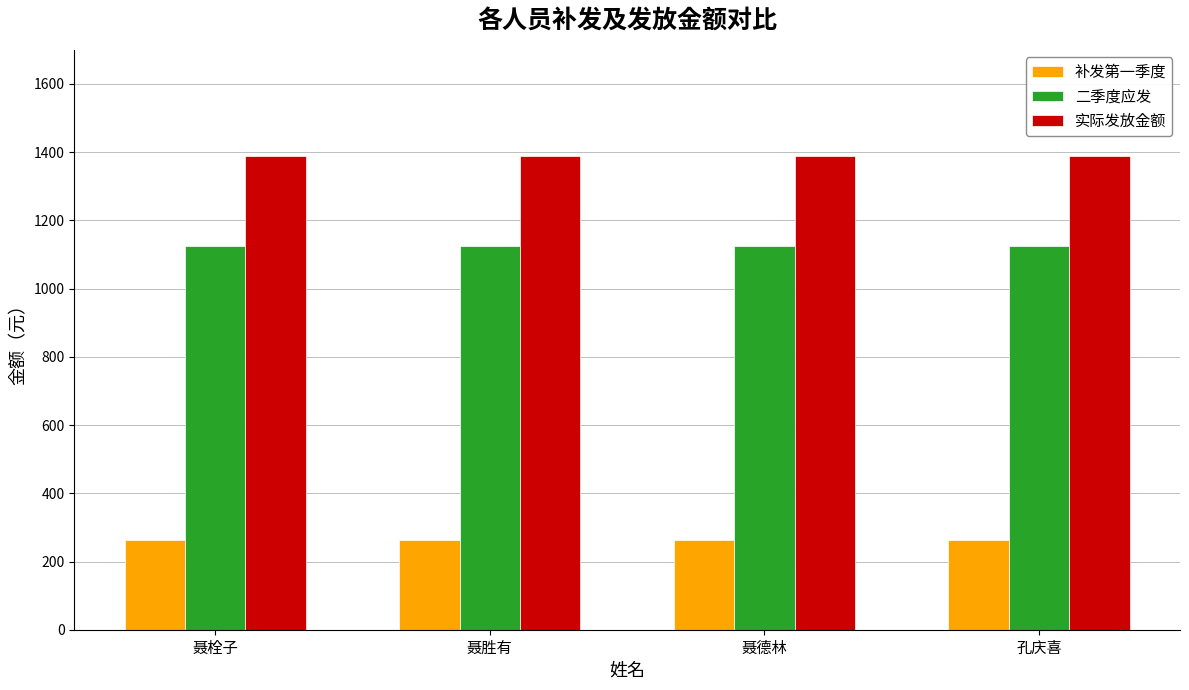

List the series in order of their peak value, highest first.

实际发放金额, 二季度应发, 补发第一季度